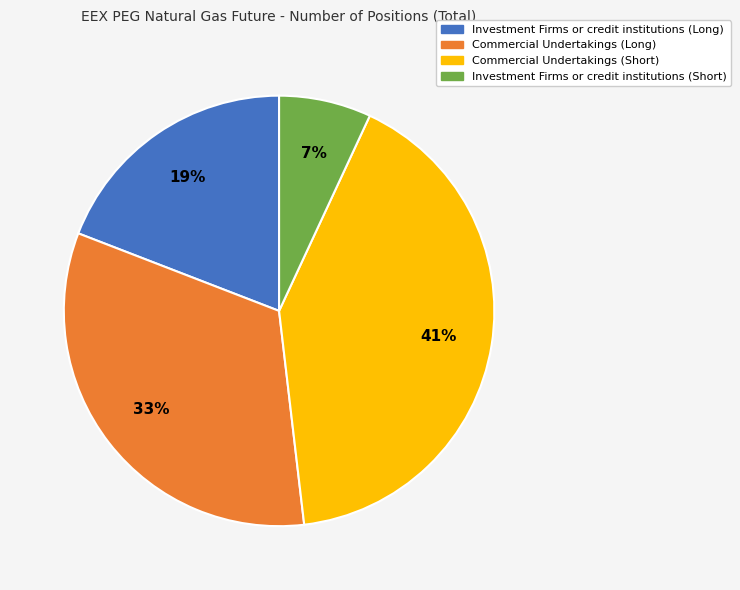

Count the number of slices in the pie.

4